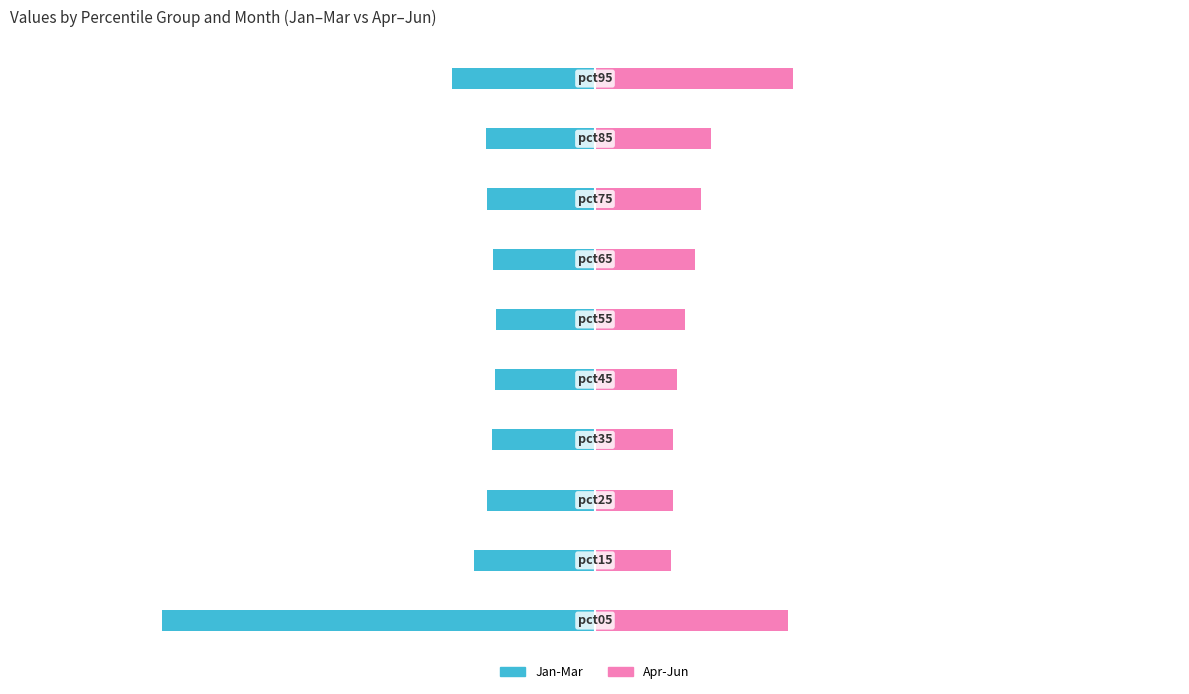

How many data points does each series have?

10